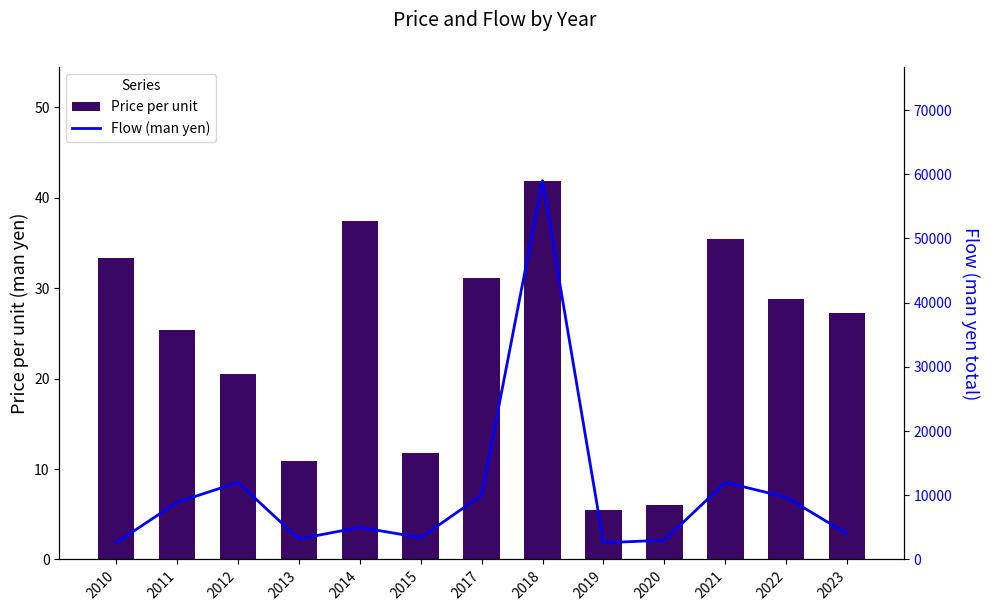

What is the total value across all series at 2019?

2605.5